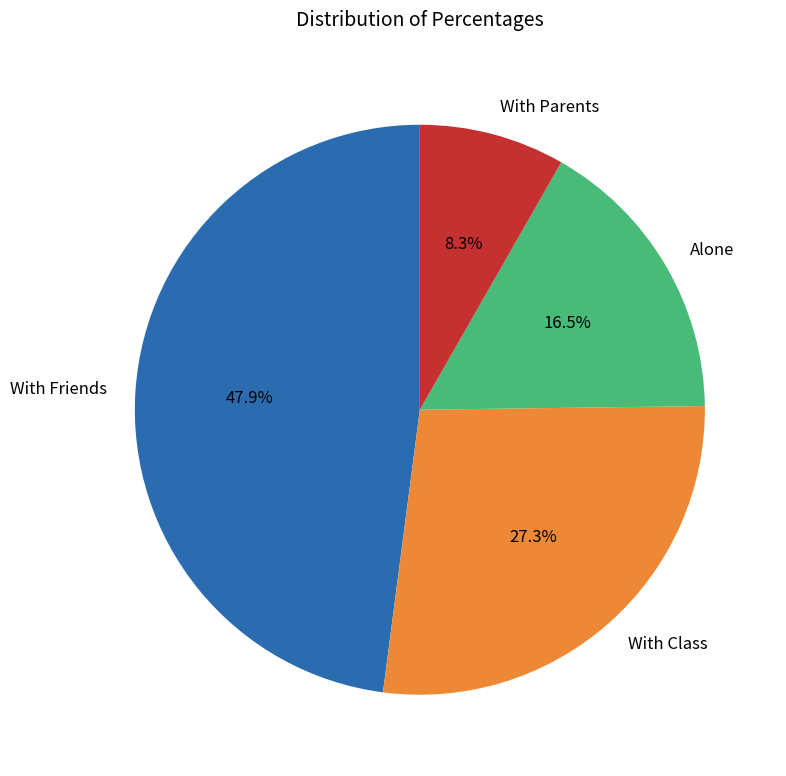

Approximately how many times larger is the value at Alone compared to With Parents?

2.0